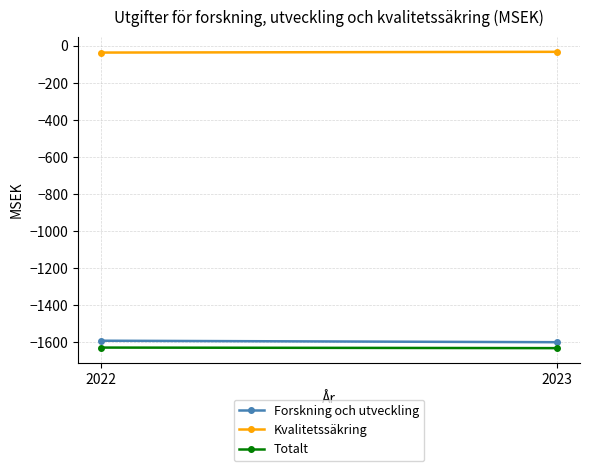

The Totalt series shows -2337 at 2022. True or false?

False